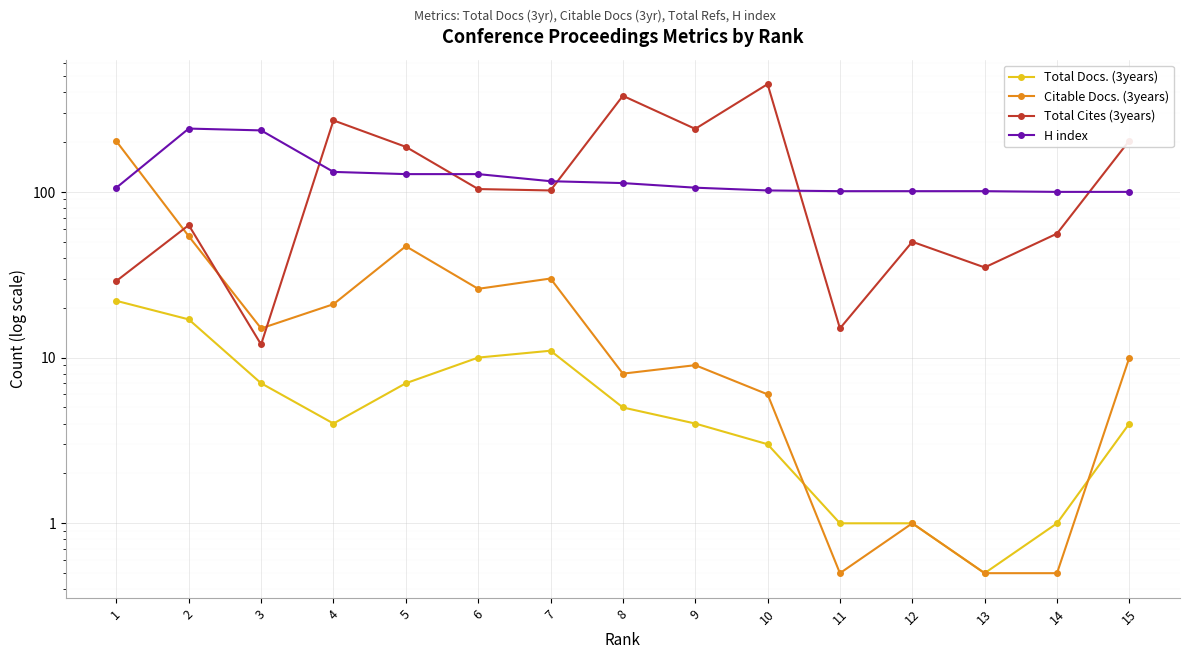

What is the sum of all Total Cites (3years) values?

2194.0